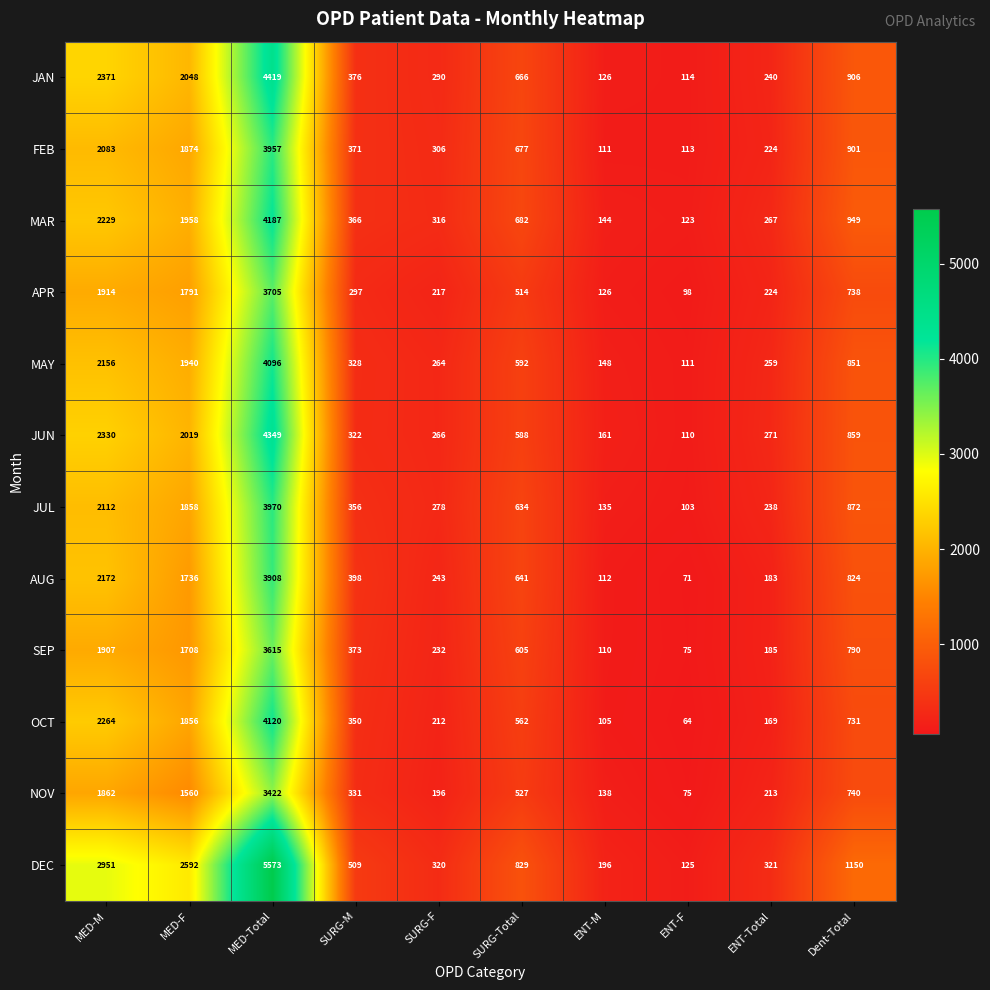

What is the average value of the NOV series?

906